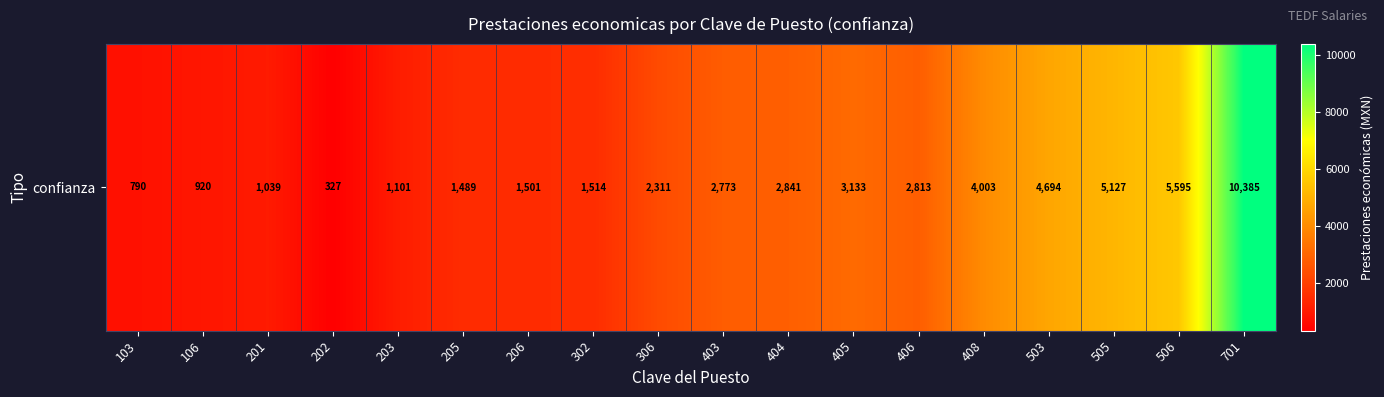

What is the change in value from 202 to 701?

+10058.0